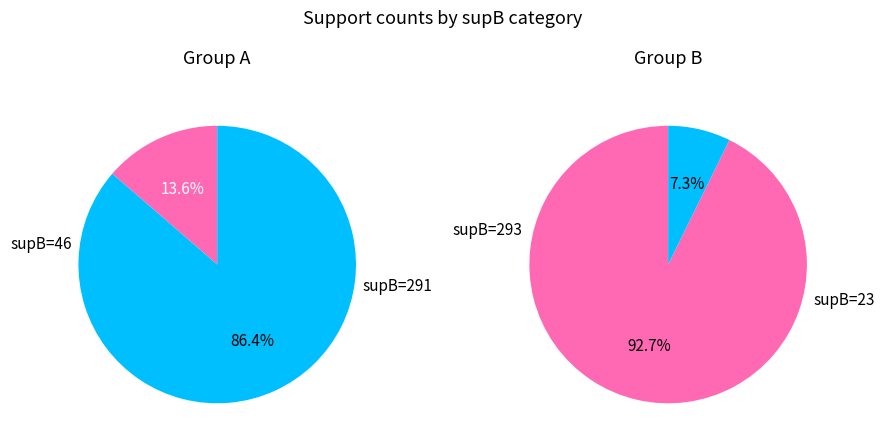

Which category has the biggest portion of the pie?

supB=293